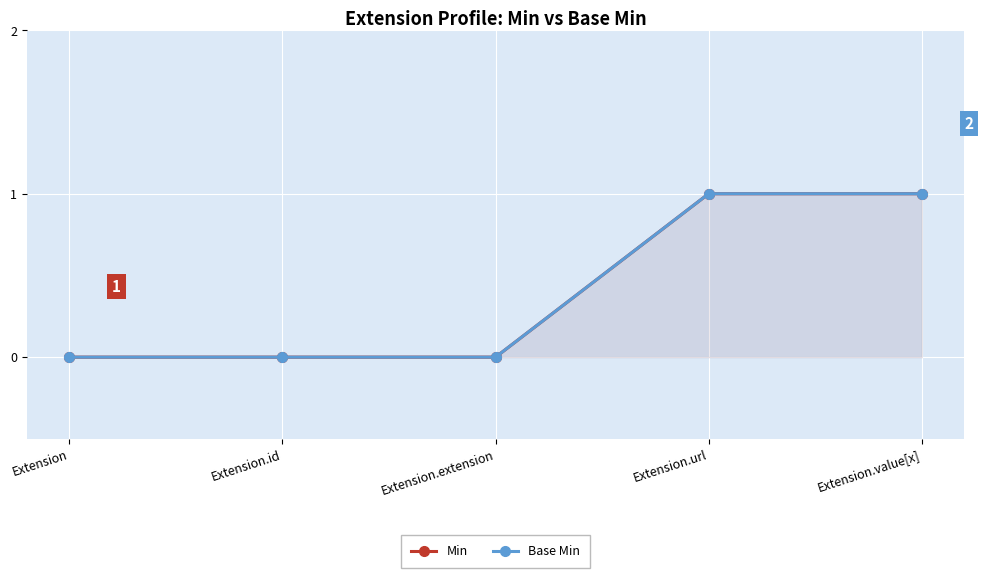

The Base Min series shows 0 at Extension.extension. True or false?

True